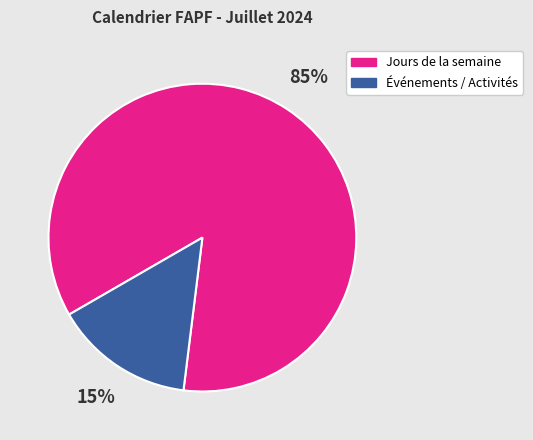

What percentage is the Jours de la semaine slice, to the nearest percent?

85%